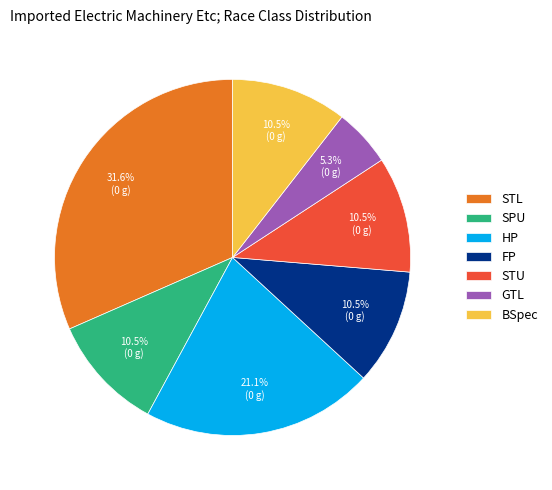

What percentage is the GTL slice, to the nearest percent?

5%